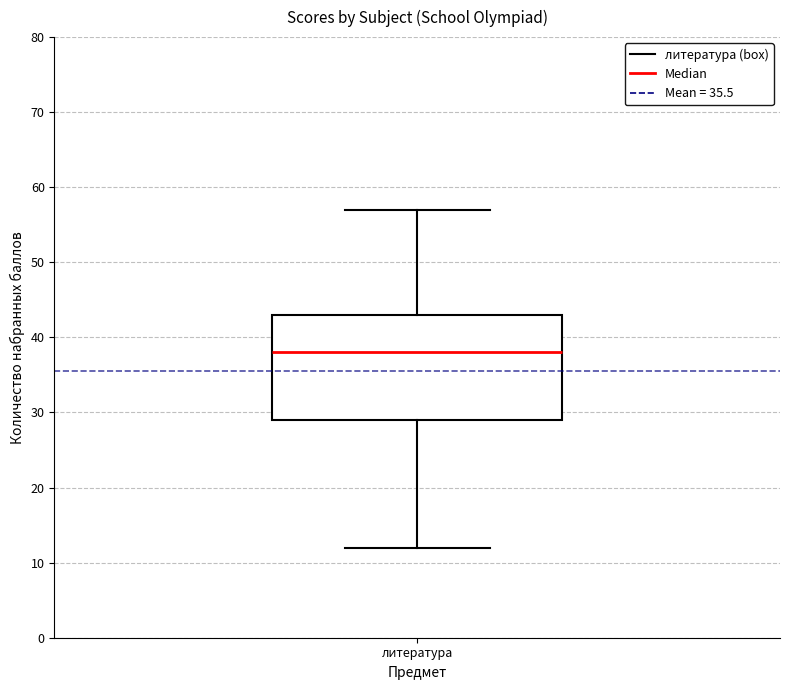

Where is the upper edge of the box for литература on the y-axis? The values are not printed on the chart, so give them approximately, as read against the axis.

43